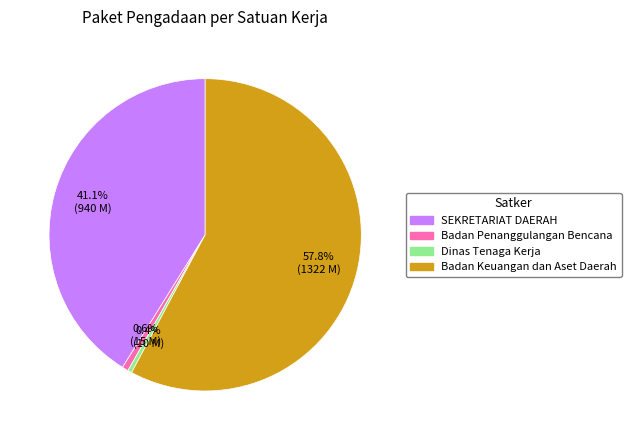

Count the number of slices in the pie.

4